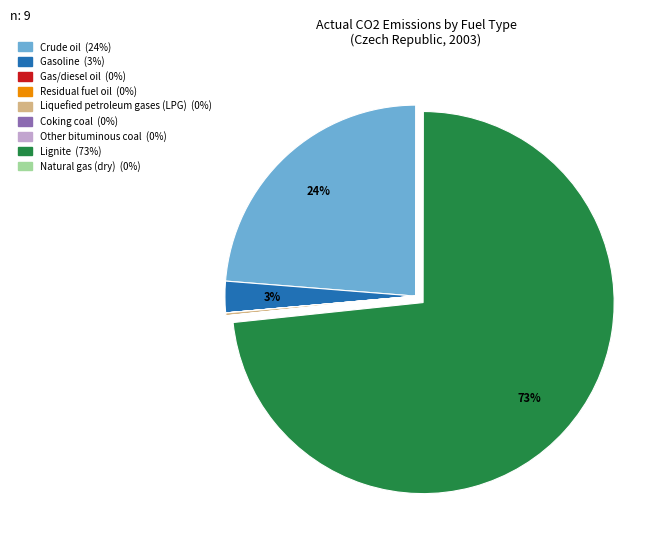

Which category has the biggest portion of the pie?

Lignite